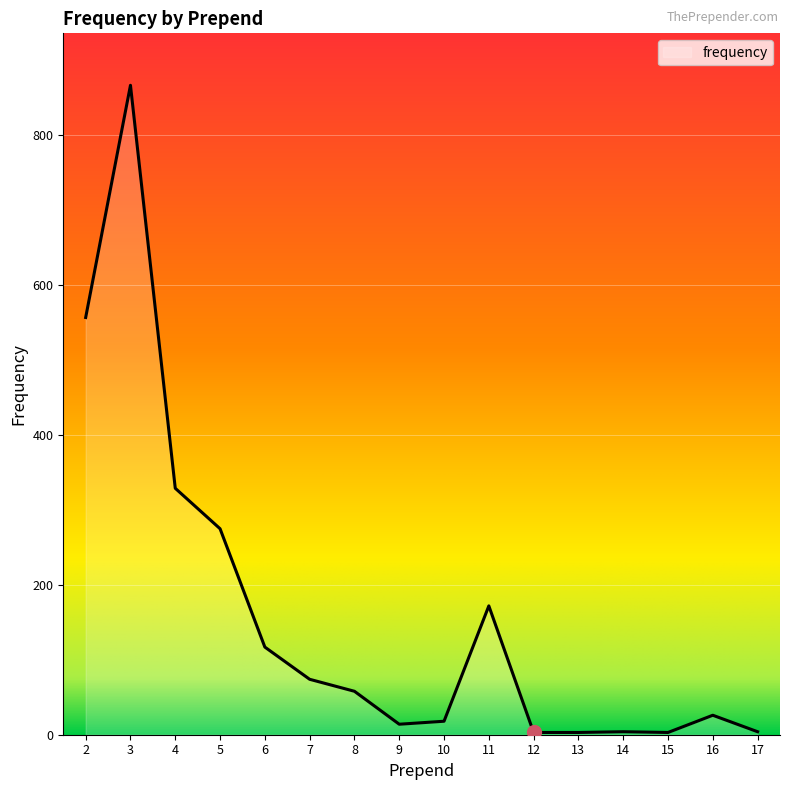

Where is the data nearest to the value 435?

4